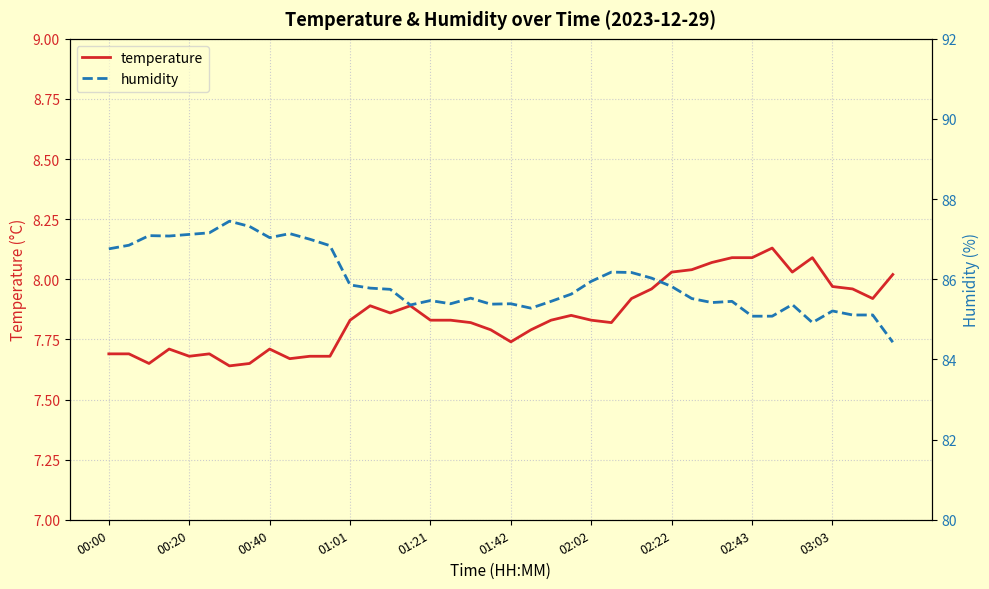

Which series changed the most between 23 and 33?

humidity